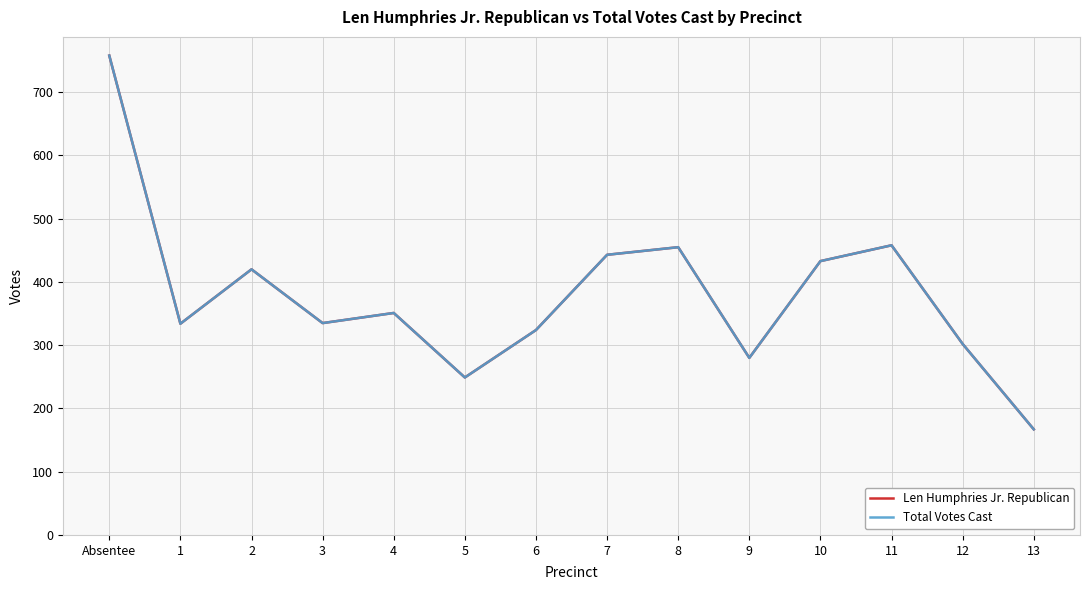

Which category has the lowest value across all series?

13